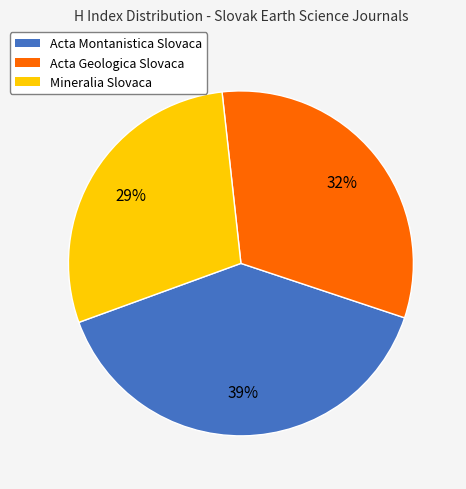

The Acta Geologica Slovaca slice represents 25% of the pie. True or false?

False